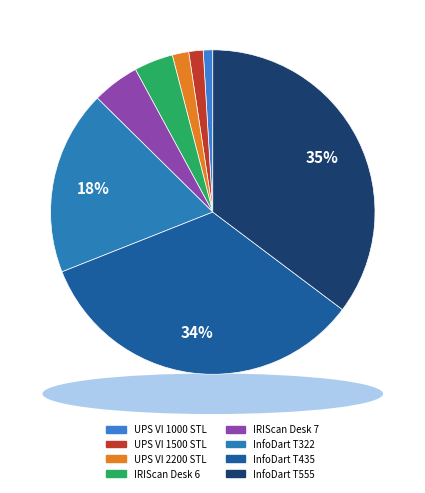

Which category has the biggest portion of the pie?

InfoDart T555